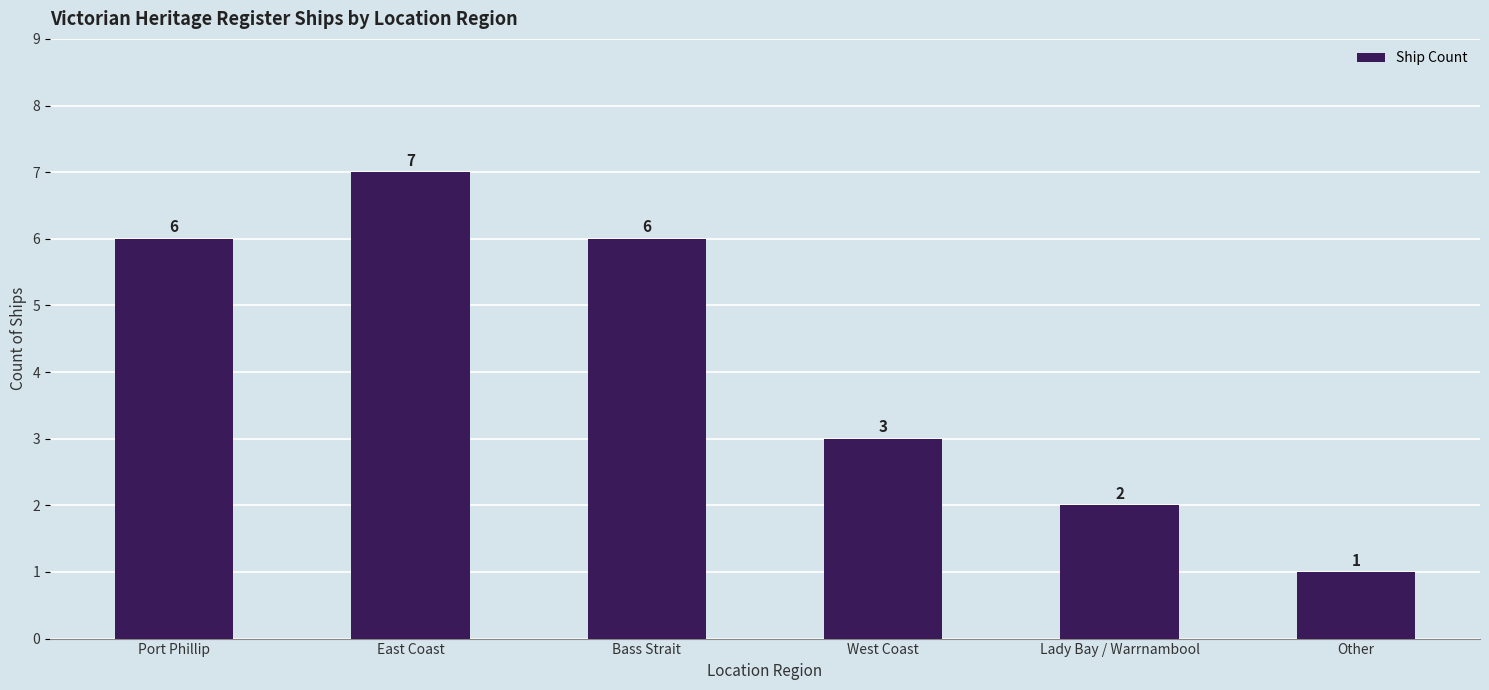

What is the label of the 1st bar from the left?

Port Phillip